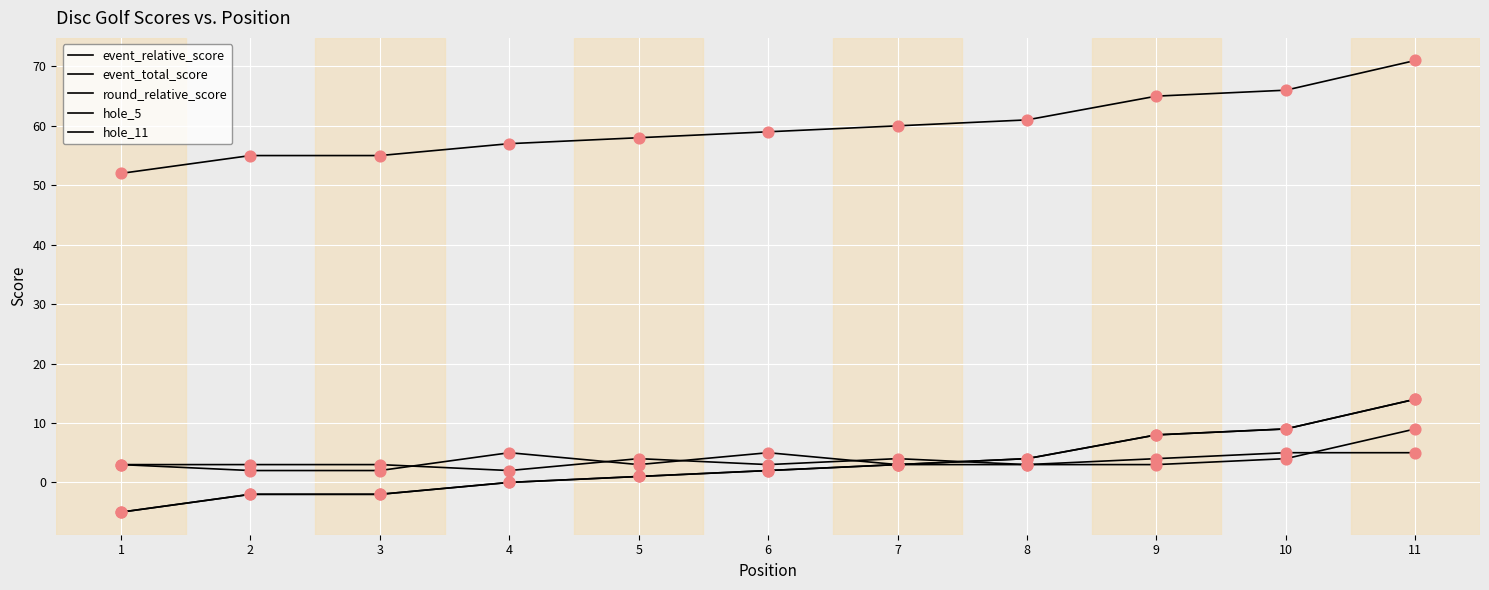

Is this an area chart (filled region under the line)?

No